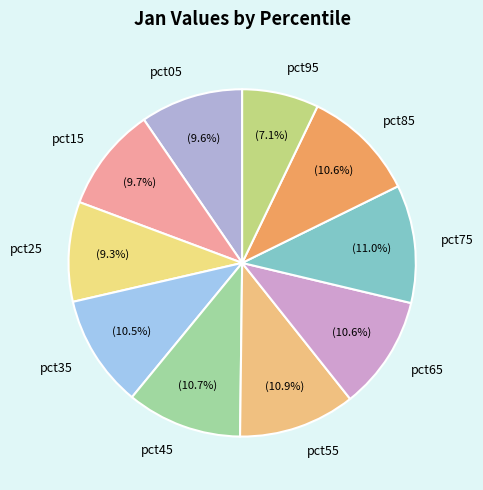

Combined, what portion of the pie is pct45 and pct55?

21.6%